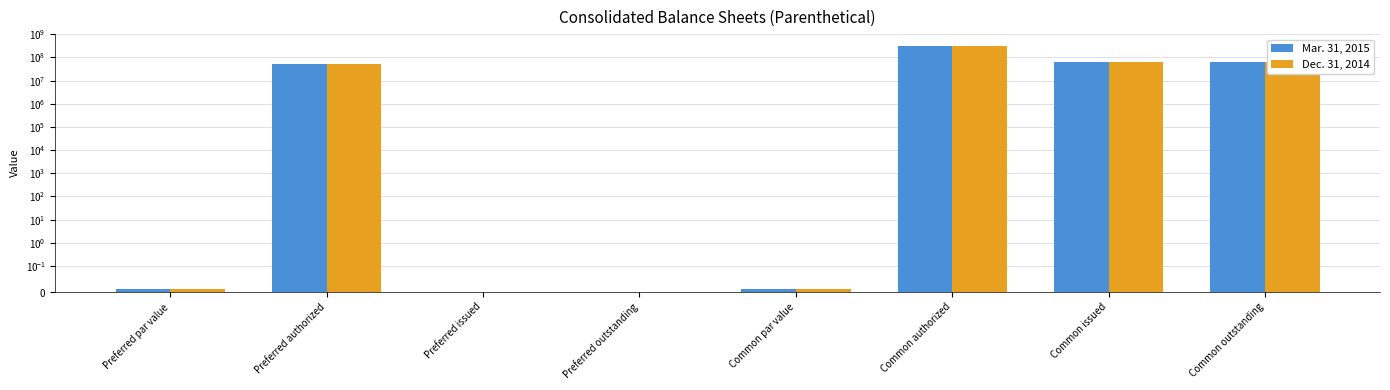

What position from the right is Preferred issued?

6